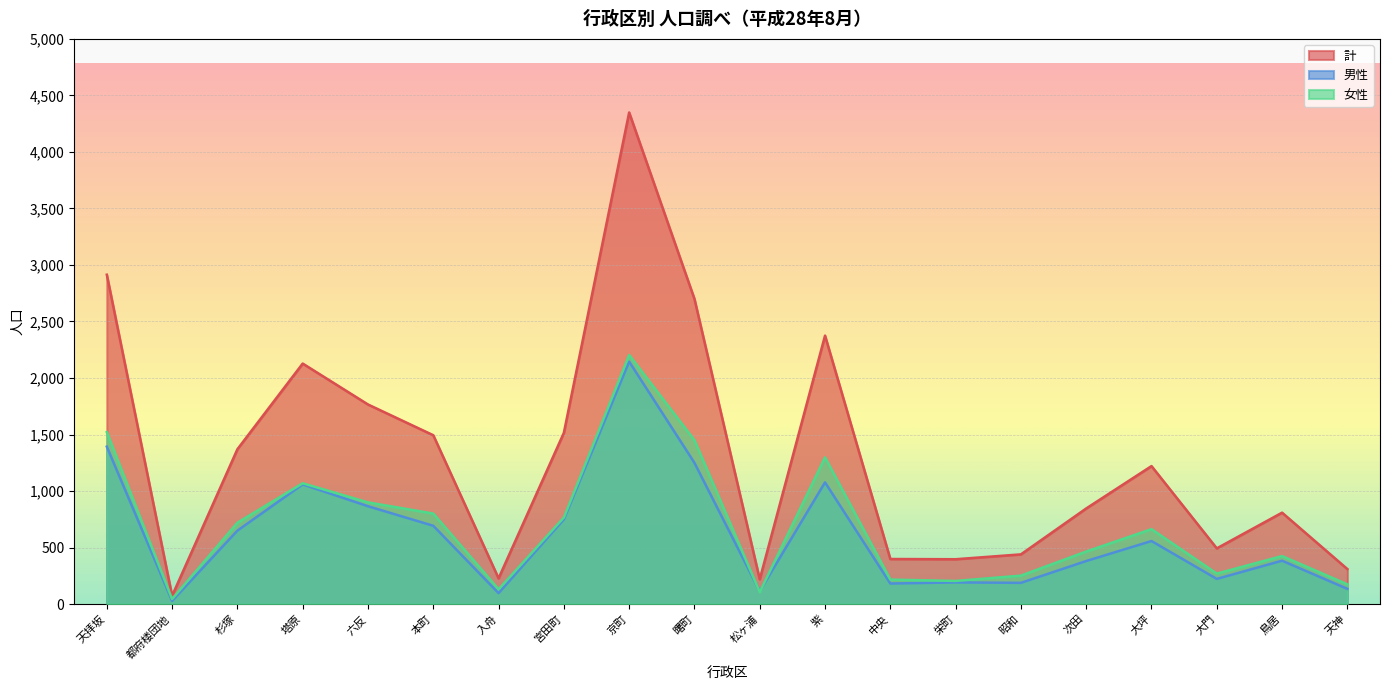

True or false: 男性 has a value of 60 at 入舟.

False